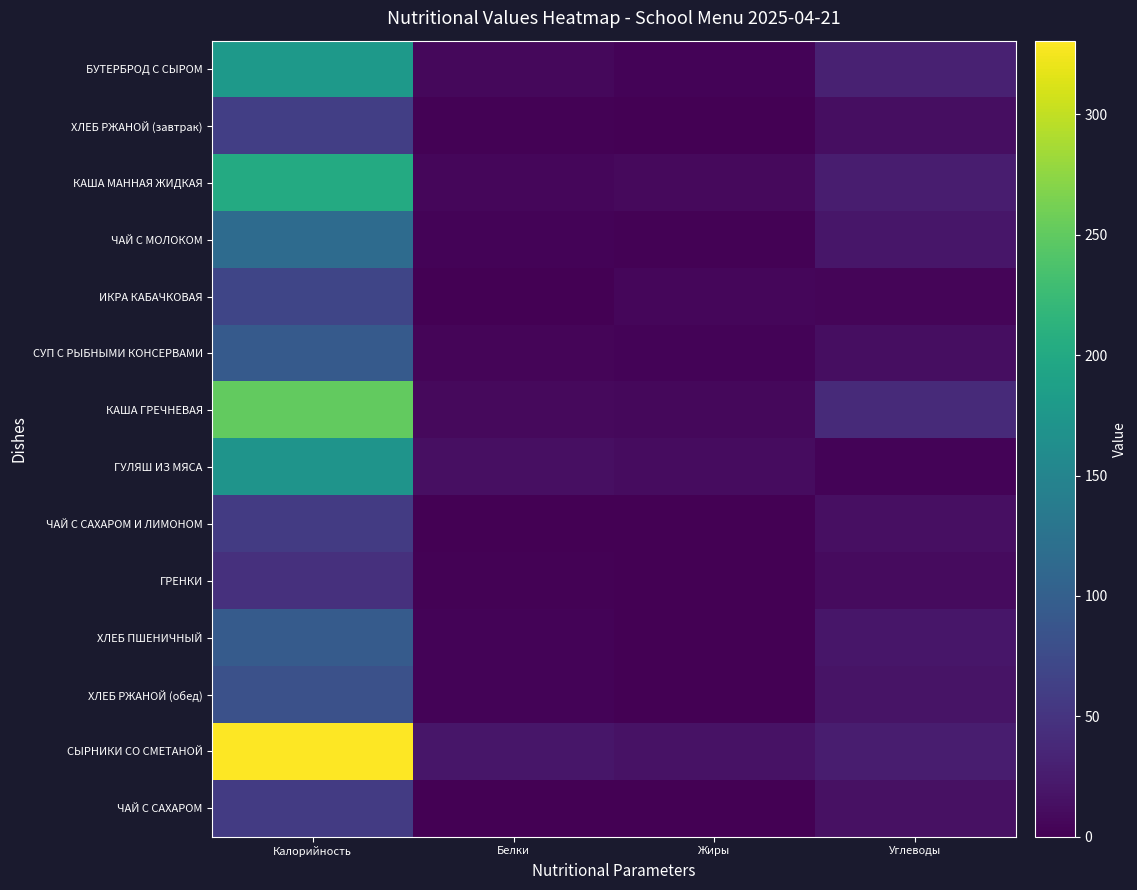

At how many categories does at least one series exceed 212?

1